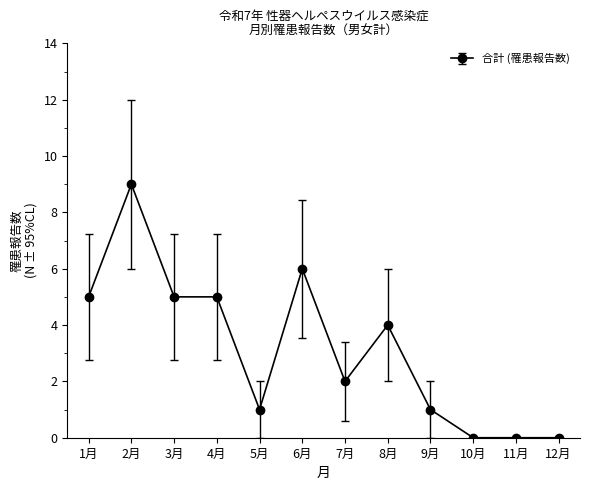

Where is the data nearest to the value 4?

8月